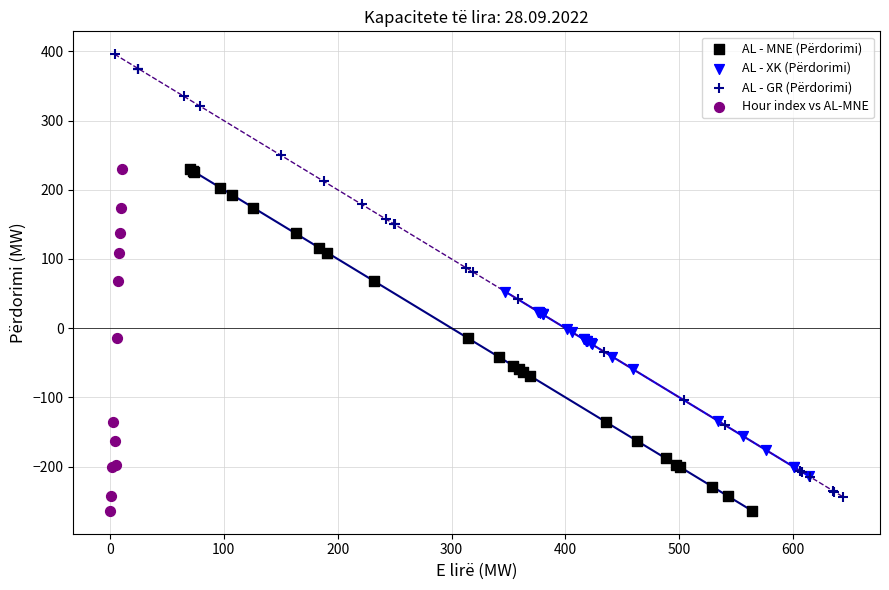

What are all the series names shown in the legend?

AL - MNE (Përdorimi), AL - XK (Përdorimi), AL - GR (Përdorimi), Hour index vs AL-MNE